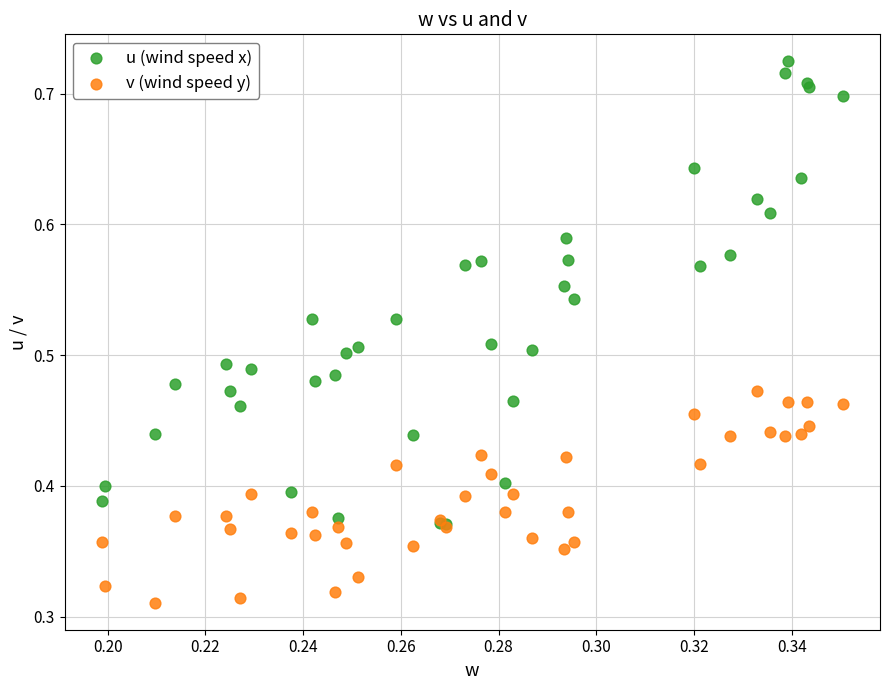

What are all the series names shown in the legend?

u (wind speed x), v (wind speed y)